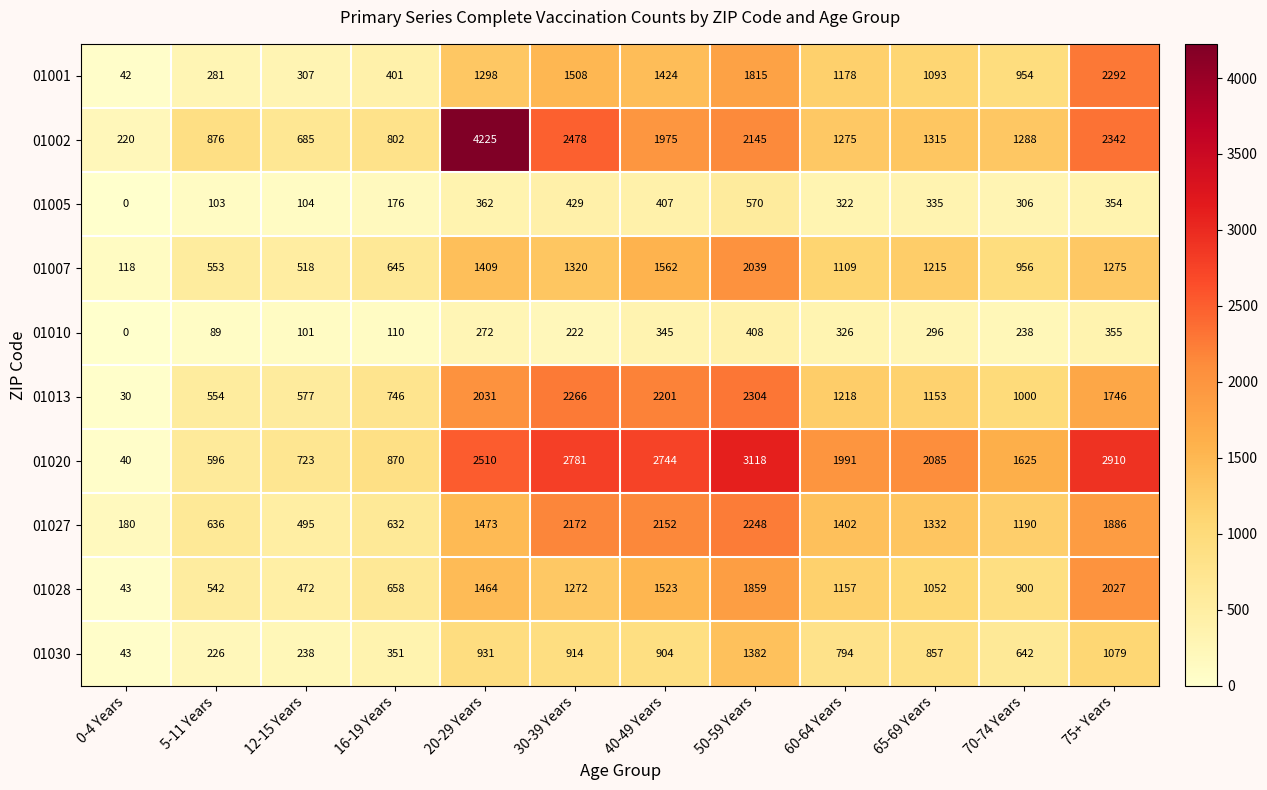

Is the value of 01027 at 75+ Years greater than the value of 01028 at 65-69 Years?

Yes